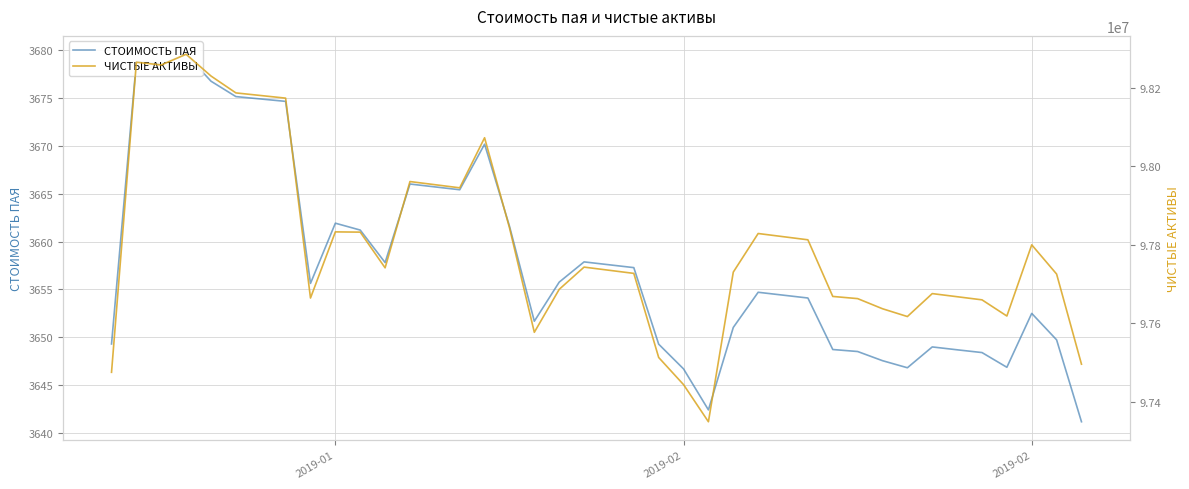

What is the minimum value shown in the chart?

3641.1